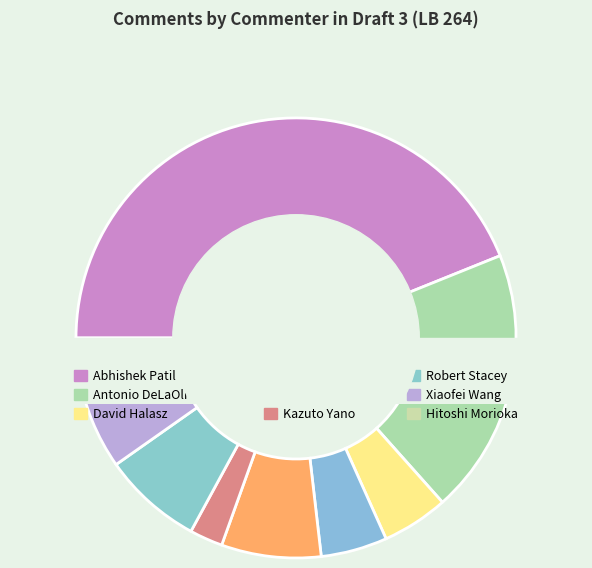

Is there any slice that represents more than half of the pie?

No